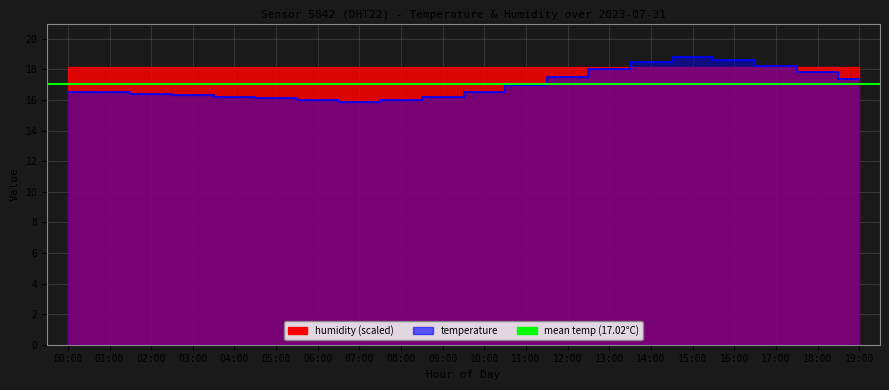

The chart shows a value of 6.3 at 07:00. True or false?

False